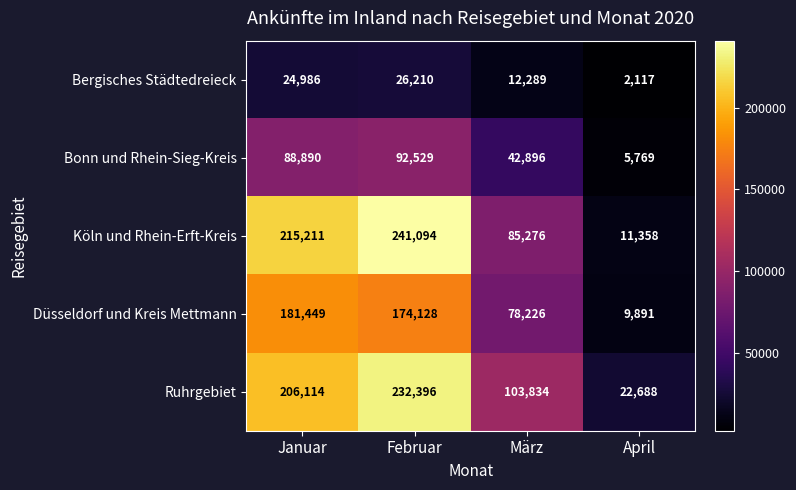

What is the approximate value of Düsseldorf und Kreis Mettmann at Februar?

174128